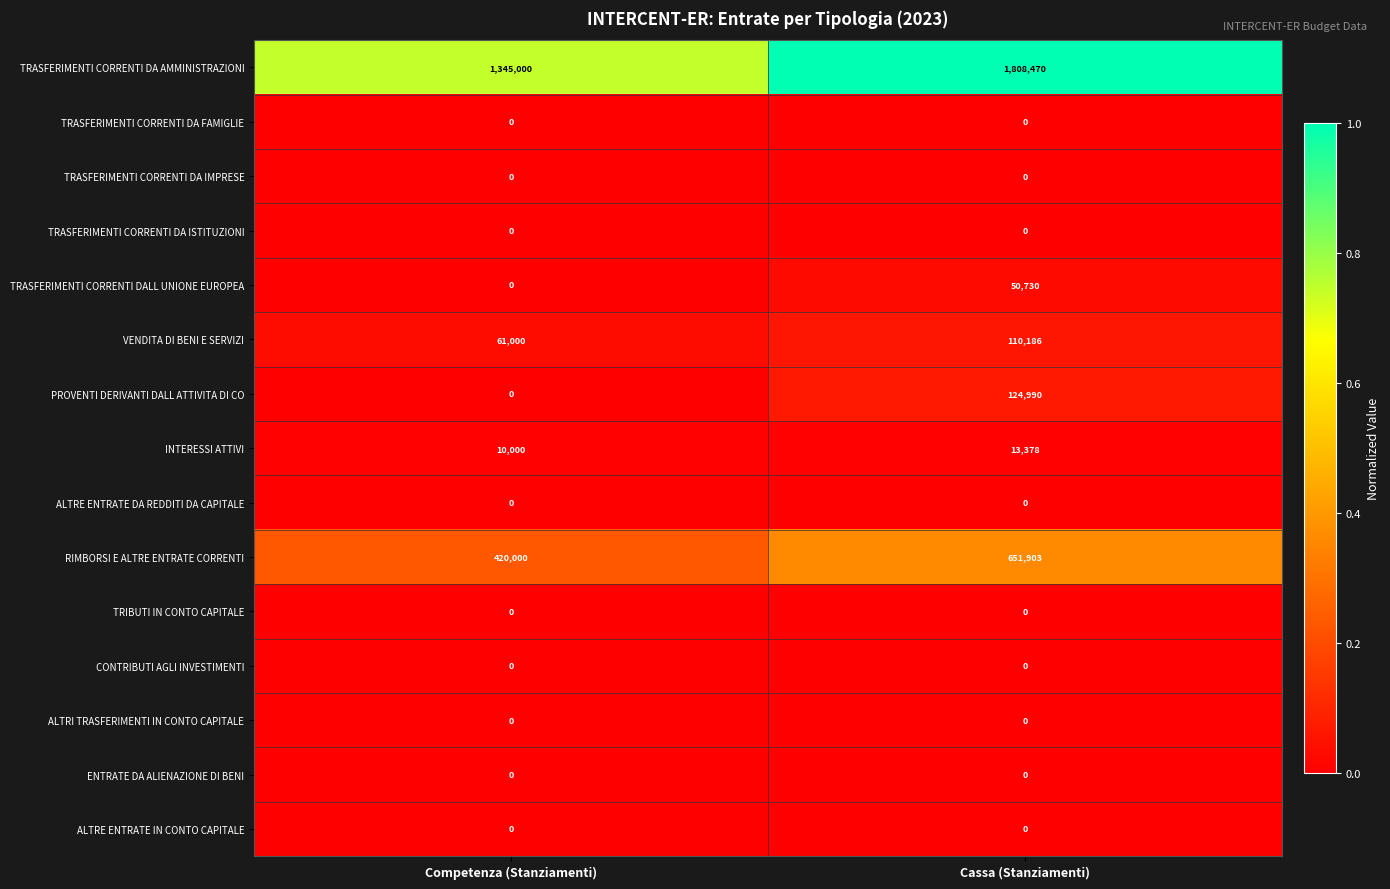

Which series changed the most between Competenza (Stanziamenti) and Cassa (Stanziamenti)?

TRASFERIMENTI CORRENTI DA AMMINISTRAZIONI